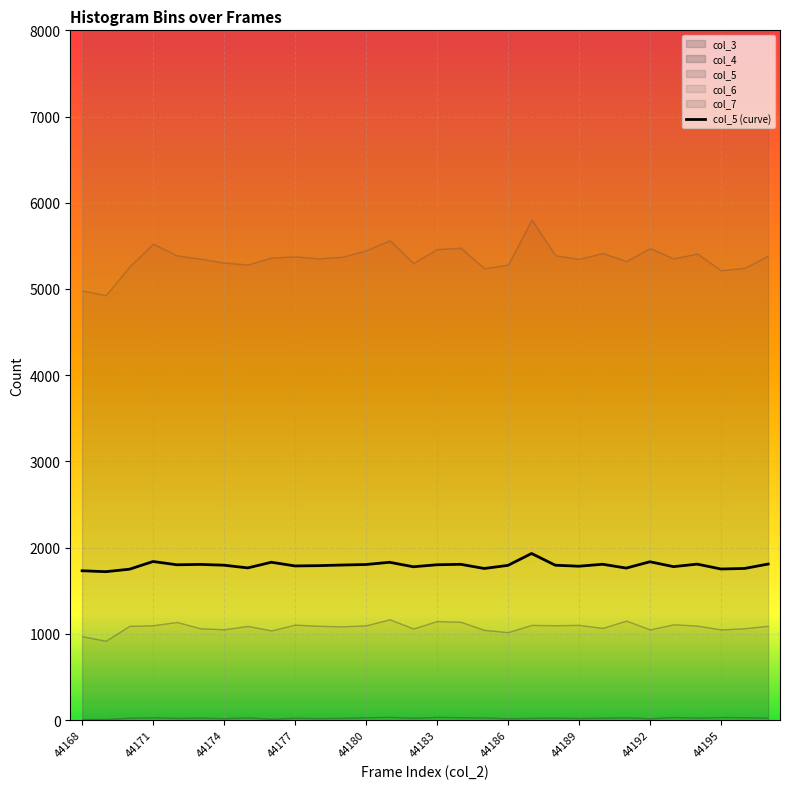

What is the sum of all values?

53820.7